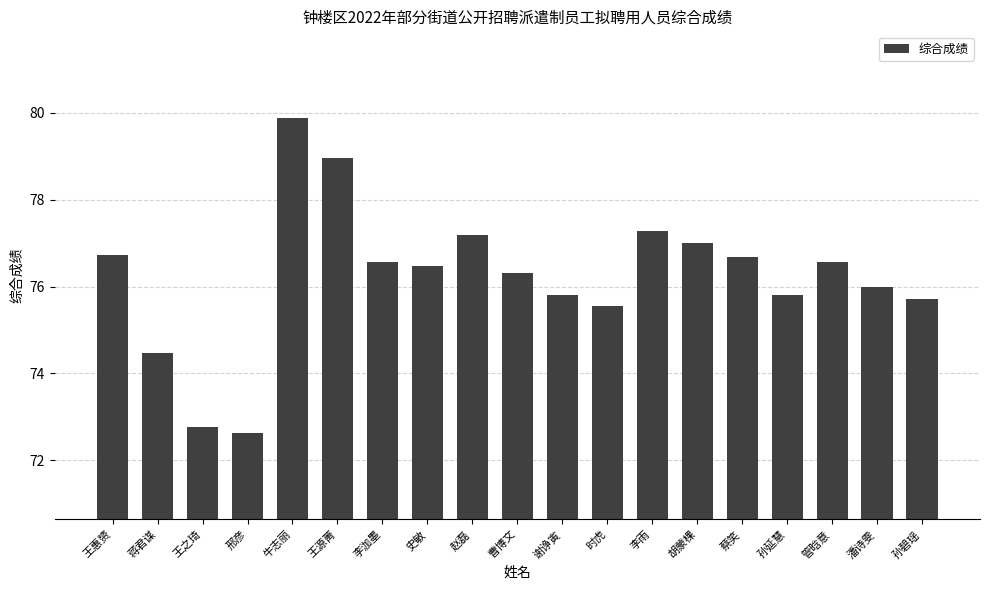

Reading left to right, what are all the values shown in this chart?

王惠赟=76.7	蒋君谋=74.5	王之琦=72.8	邢彦=72.6	牛志丽=79.9	王源菁=79.0	李泇墨=76.6	史敏=76.5	赵磊=77.2	曹博文=76.3	谢诤寅=75.8	时虎=75.6	李雨=77.3	胡蒙棵=77.0	蔡笑=76.7	孙延慧=75.8	管晗意=76.6	潘诗雯=76.0	孙碧瑶=75.7